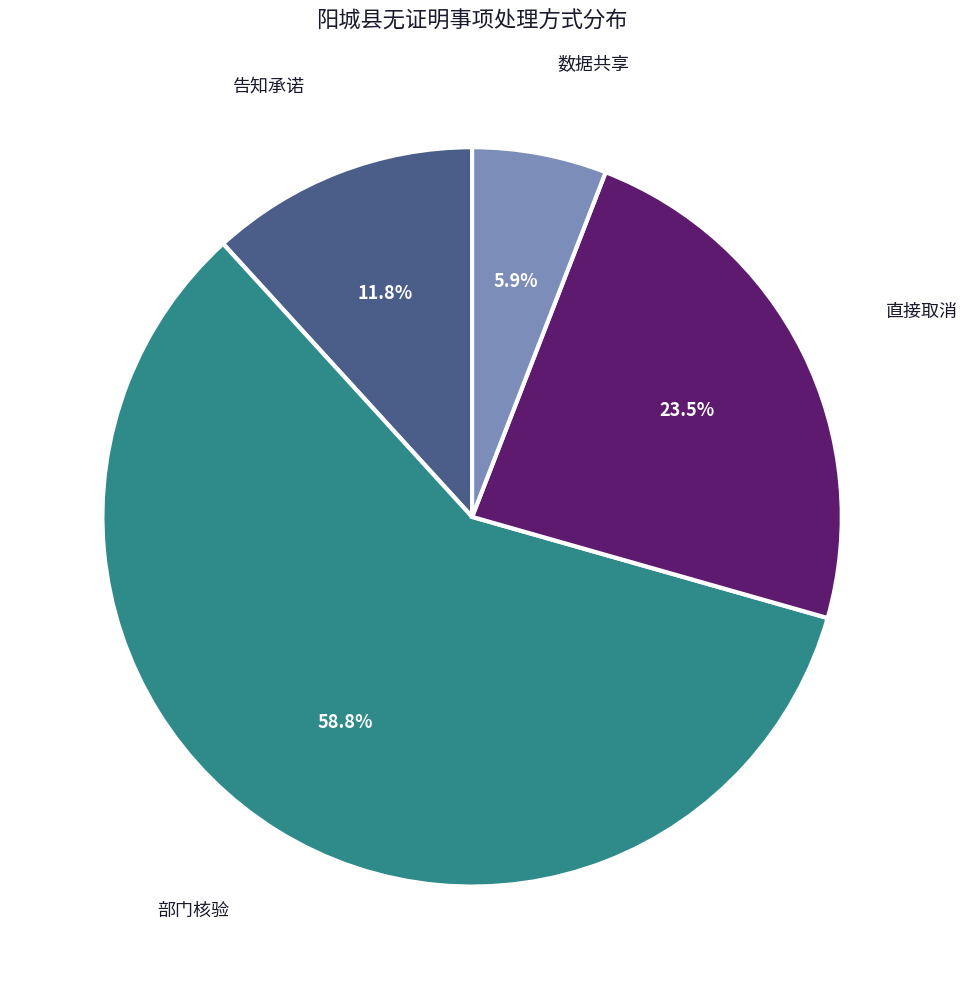

Is 部门核验 the majority of the pie?

Yes